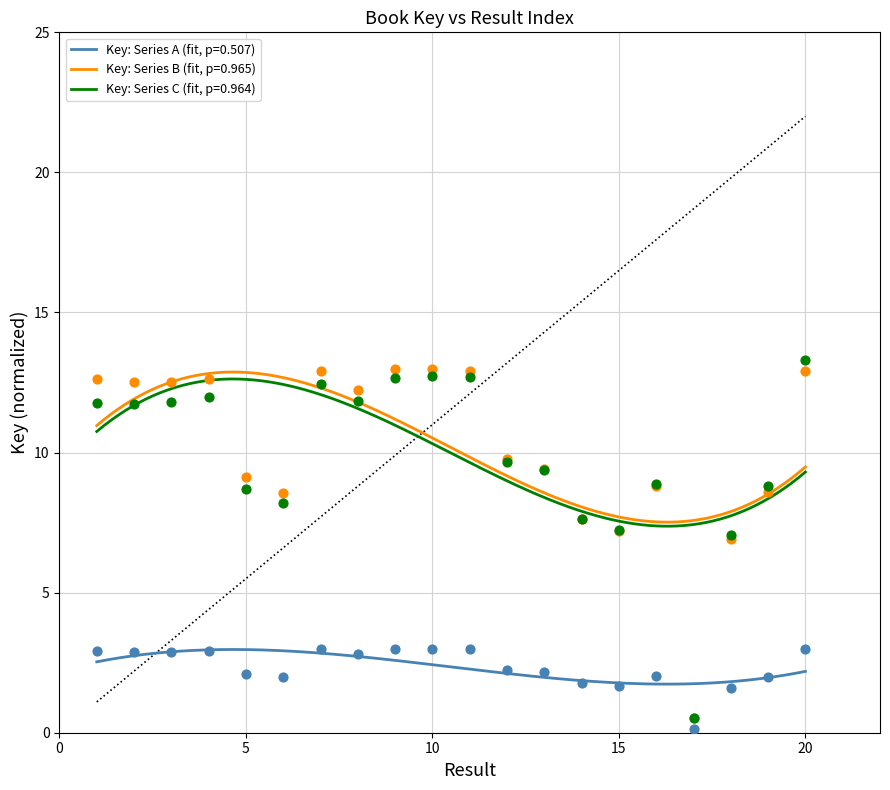

What is the highest value of the Key: Series C (fit, p=0.964) series?

12.6